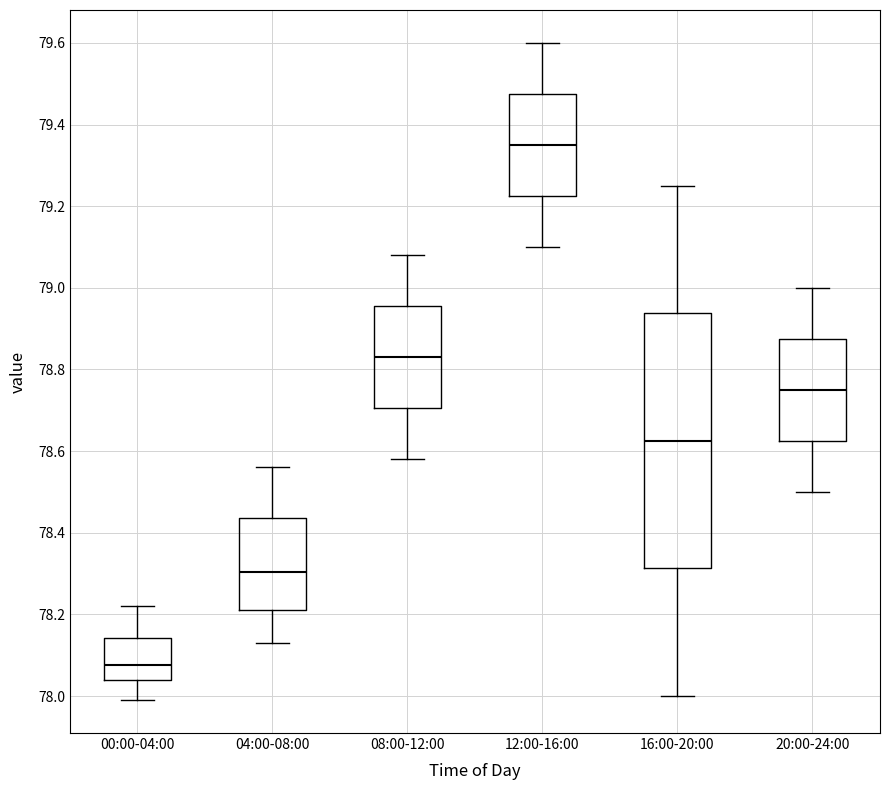

Reading left to right, transcribe this box plot: for each box, give where its median line is, the range the box spans, and where its two whiskers end, as read against the y-axis. The values are not printed on the chart, so give them approximately, as read against the axis.

00:00-04:00: median 78.08, box 78.04 to 78.14, whiskers 78.00 to 78.22
04:00-08:00: median 78.30, box 78.22 to 78.44, whiskers 78.14 to 78.56
08:00-12:00: median 78.84, box 78.70 to 78.96, whiskers 78.58 to 79.08
12:00-16:00: median 79.36, box 79.22 to 79.48, whiskers 79.10 to 79.60
16:00-20:00: median 78.62, box 78.32 to 78.94, whiskers 78.00 to 79.26
20:00-24:00: median 78.76, box 78.62 to 78.88, whiskers 78.50 to 79.00